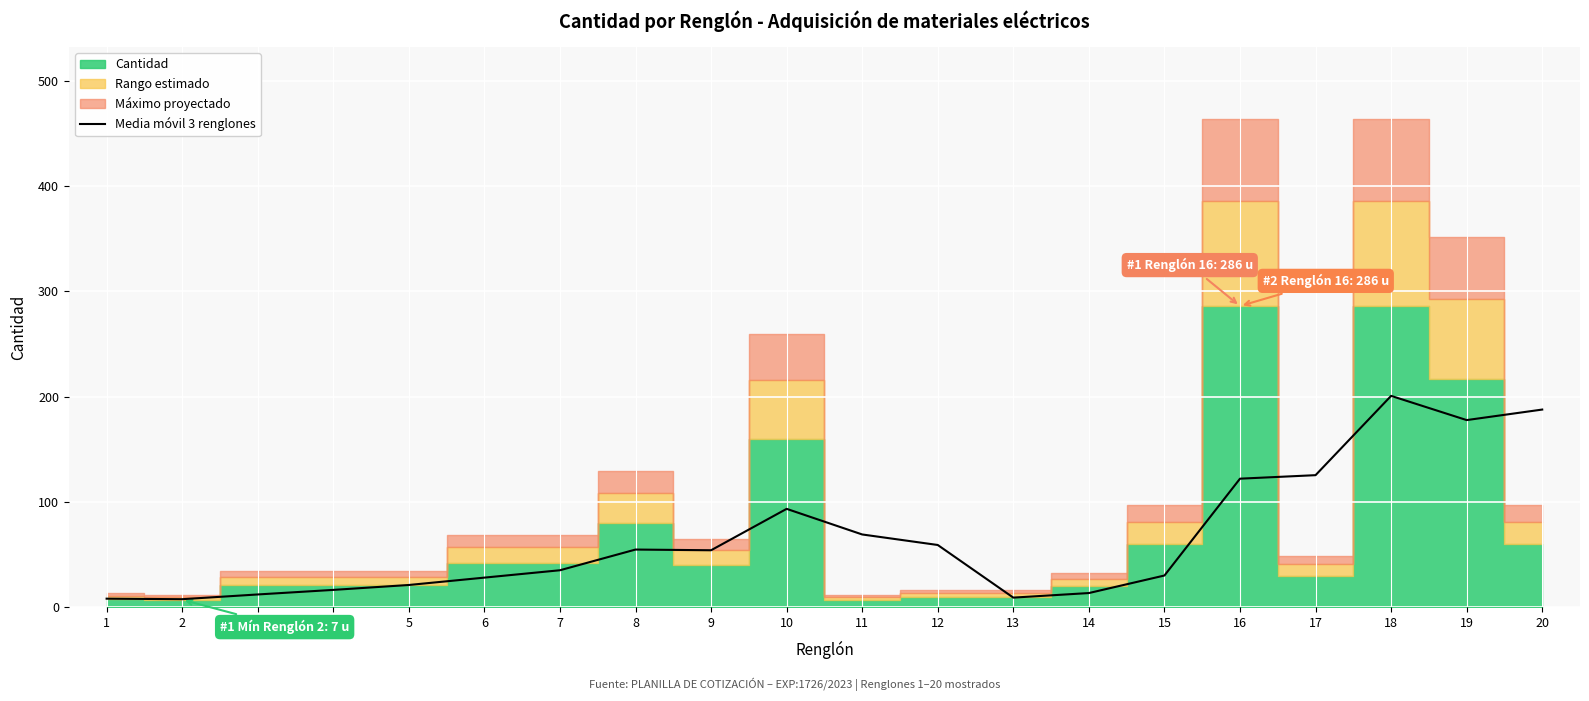

How many lines are shown in the chart?

1